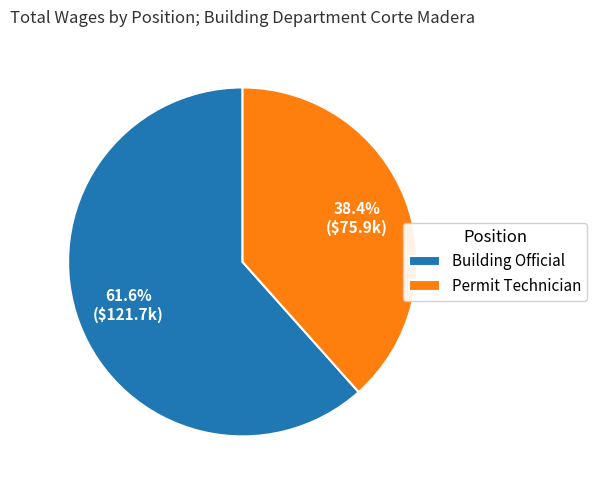

How many slices are in this pie chart?

2